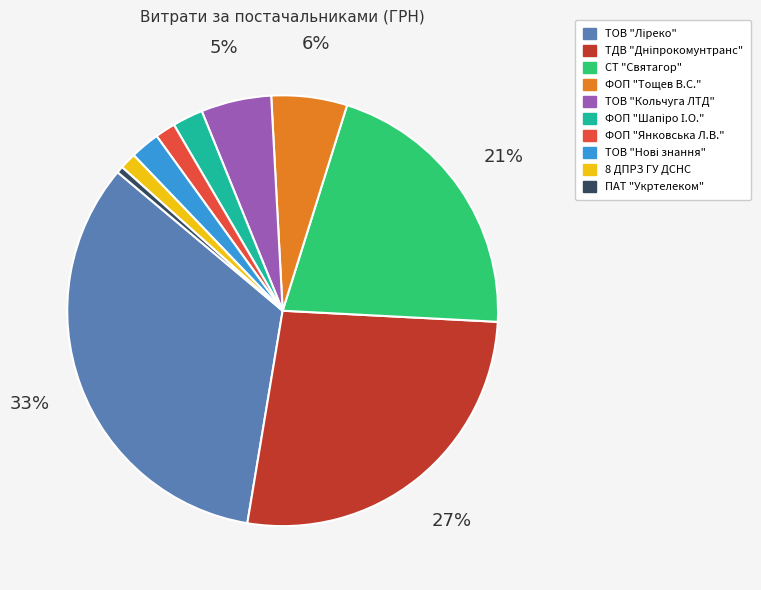

Is there a majority slice in this chart?

No